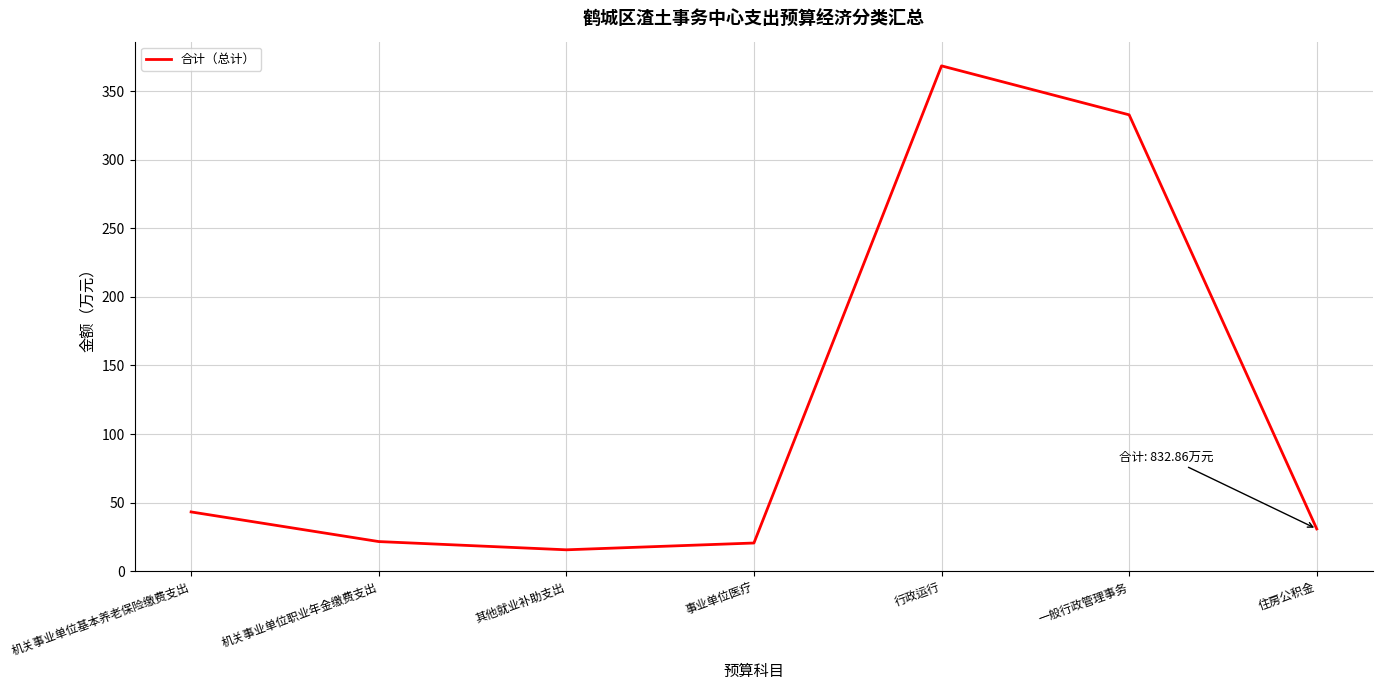

At which category does the data reach its first local peak?

行政运行